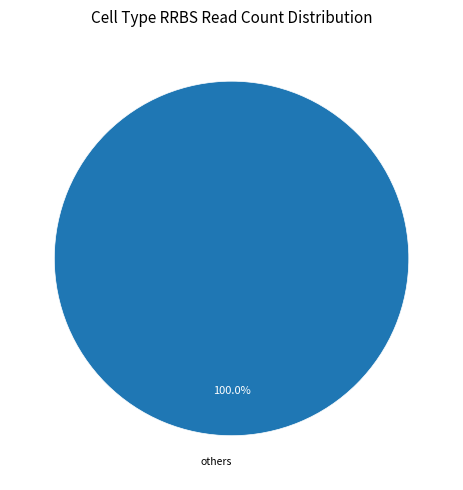

Does any single category account for the majority?

Yes